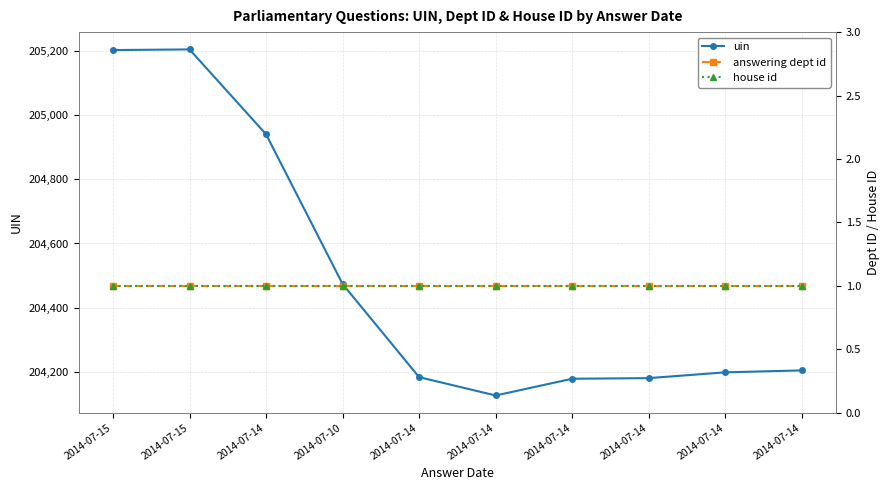

True or false: answering dept id has a value of 1 at 2014-07-15.

False